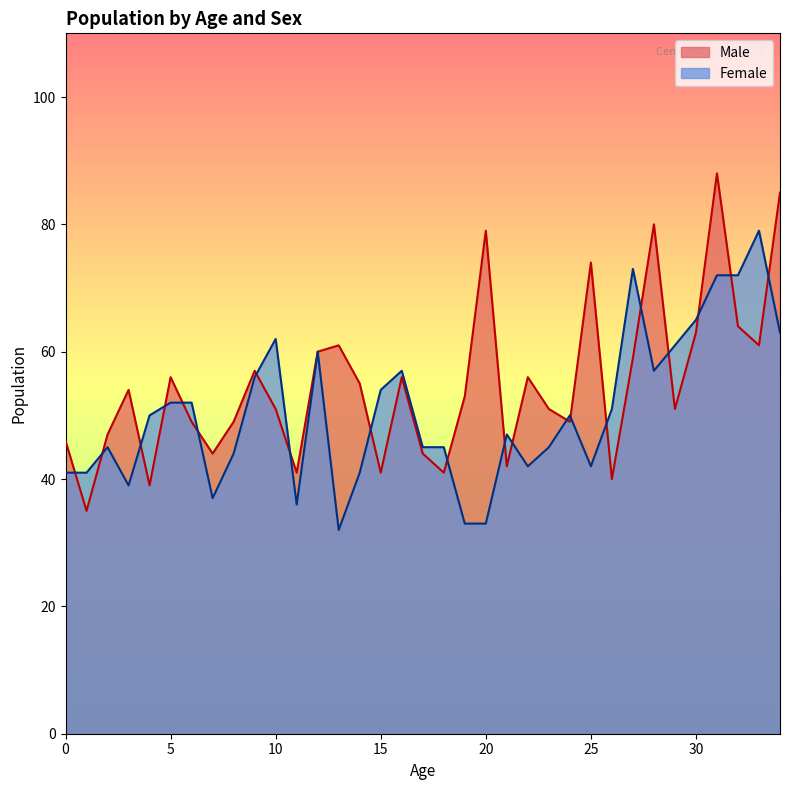

How many times do Male and Female cross each other?

20